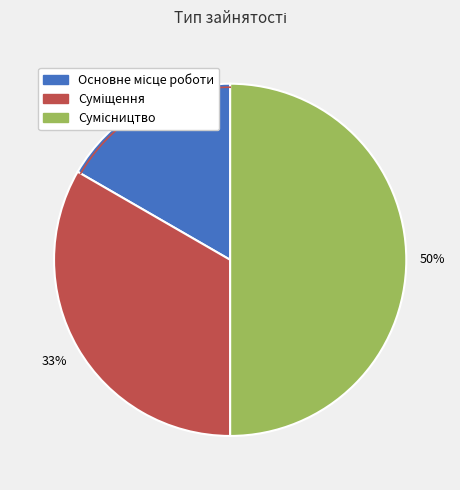

What is the ratio of the value at Суміщення to the value at Основне місце роботи?

2.0